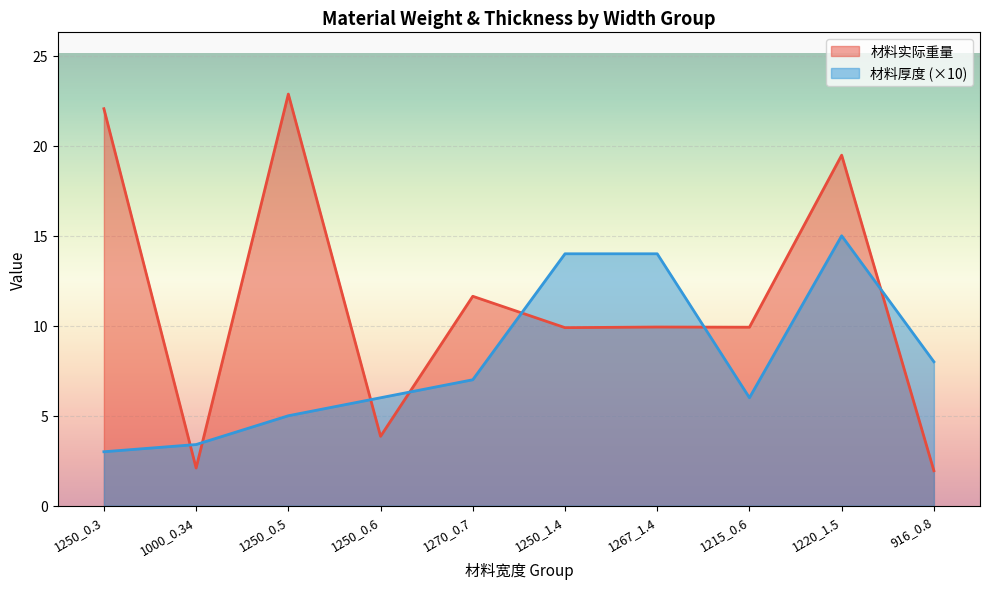

Where does the 材料实际重量 series first go above 9?

1250_0.3